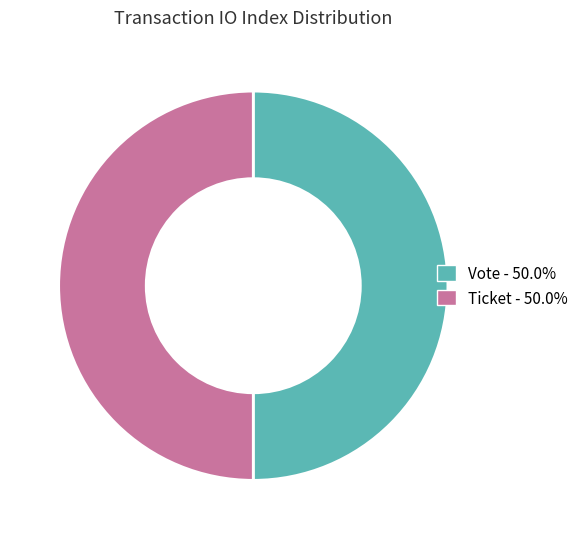

How many segments does this pie chart have?

2